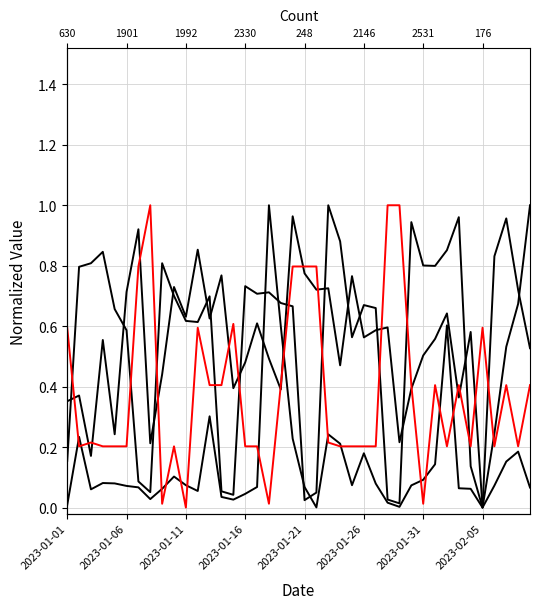

True or false: Count has a value of 0.2 at 2023-01-01.

False